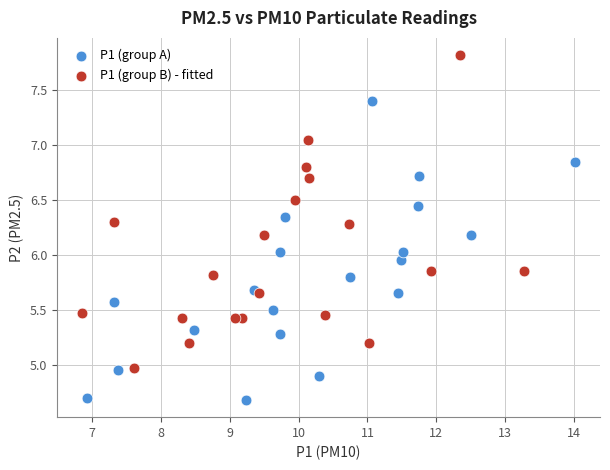

Which series contains the highest Y value?

P1 (group B) - fitted